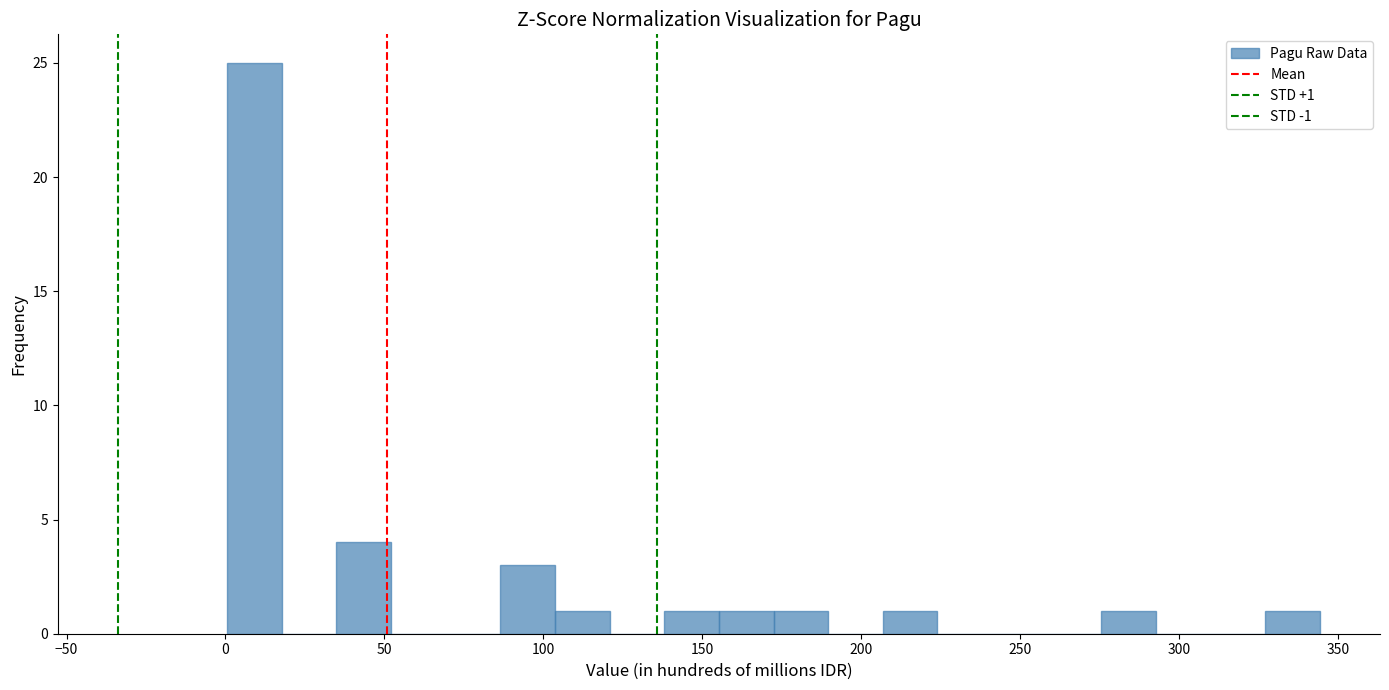

Read against the x-axis, roughly where is the centre of the tallest bar?

10